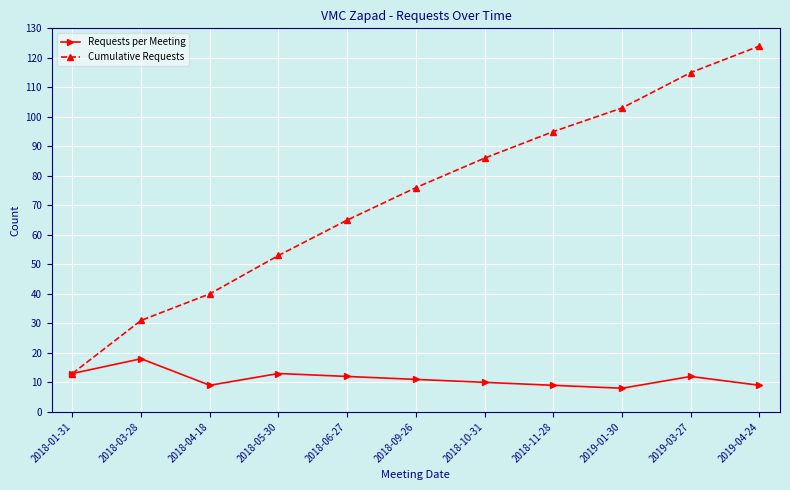

The value of Cumulative Requests at 2019-04-24 is 124. True or false?

True